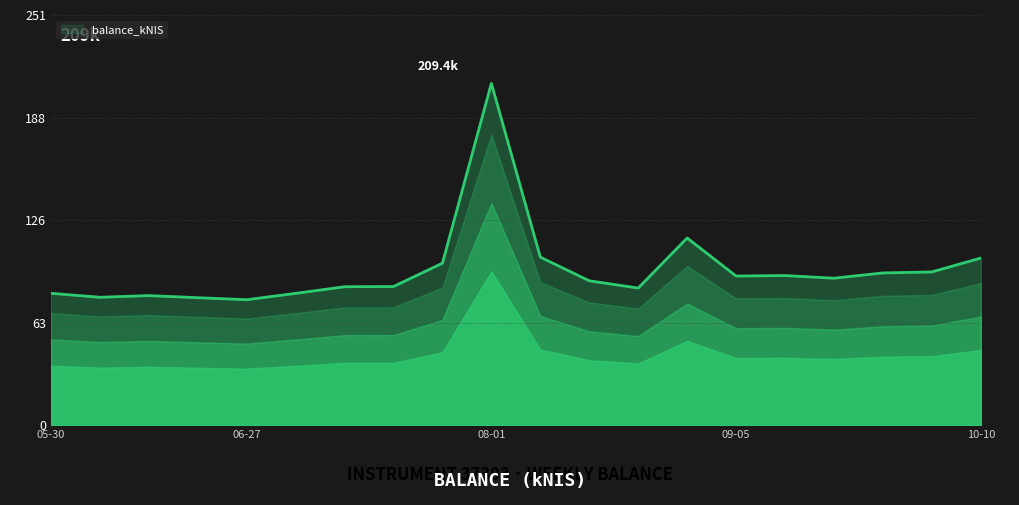

What is the average value?

95.2